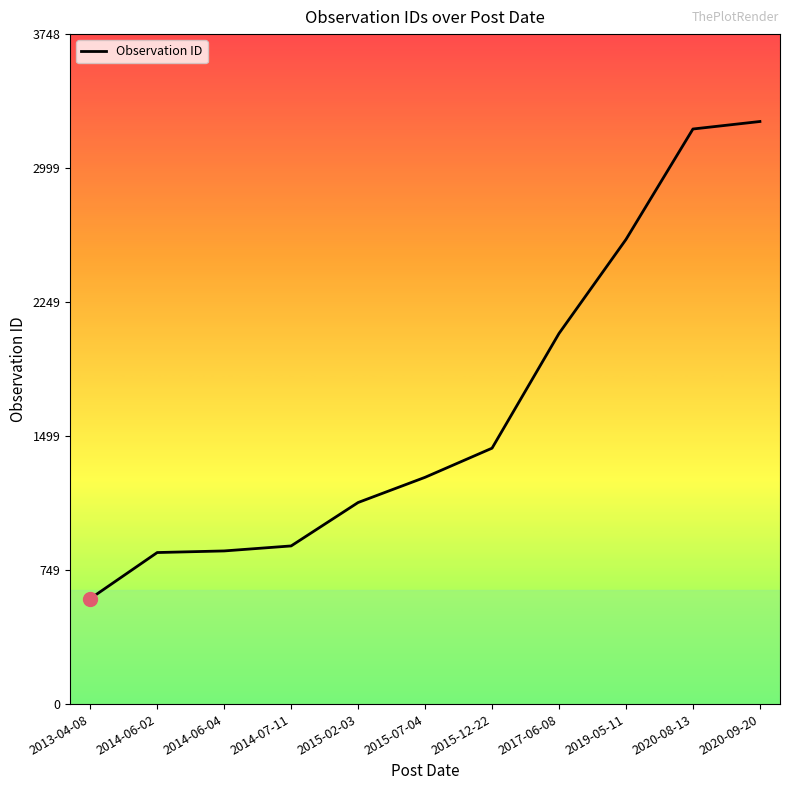

Which category has the lowest value across all series?

2013-04-08